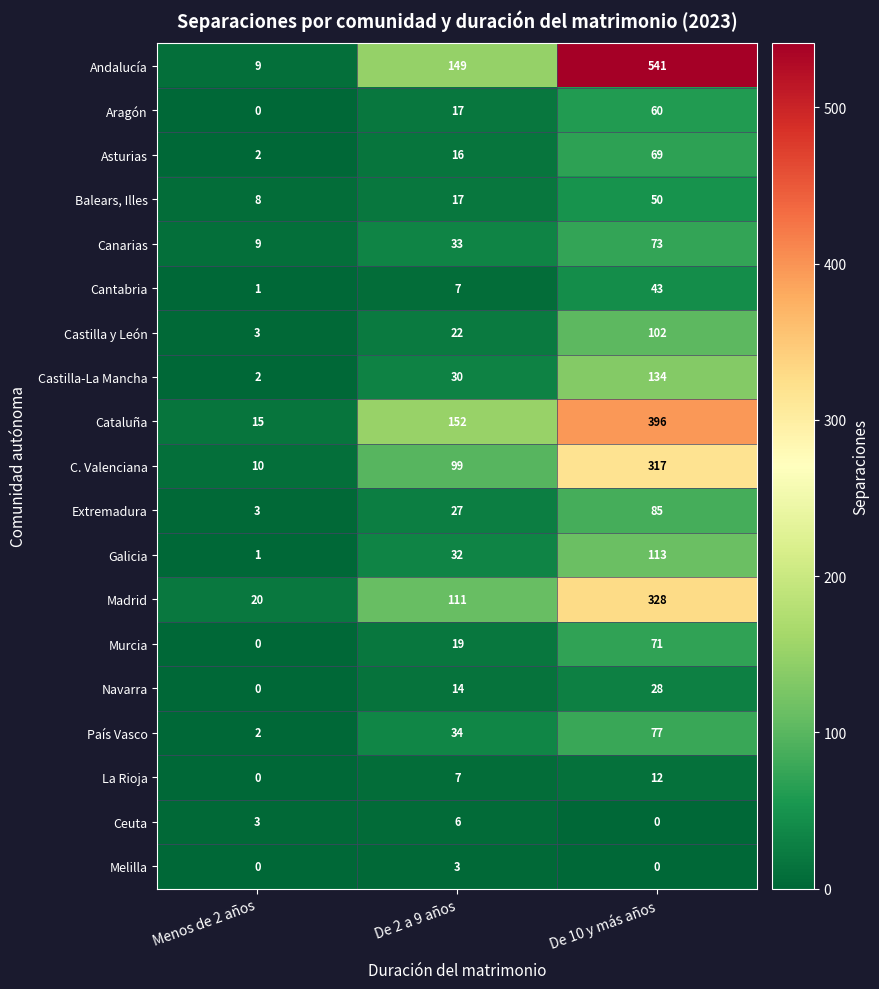

Which category has the lowest value in the Asturias series?

Menos de 2 años